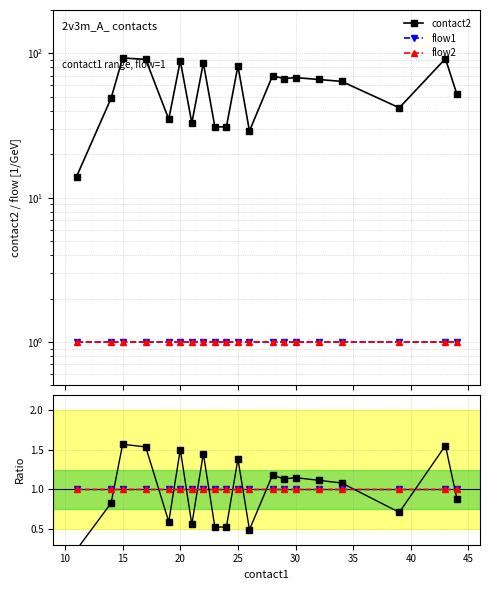

What value does the flow2 ratio series have at 20?

1.0